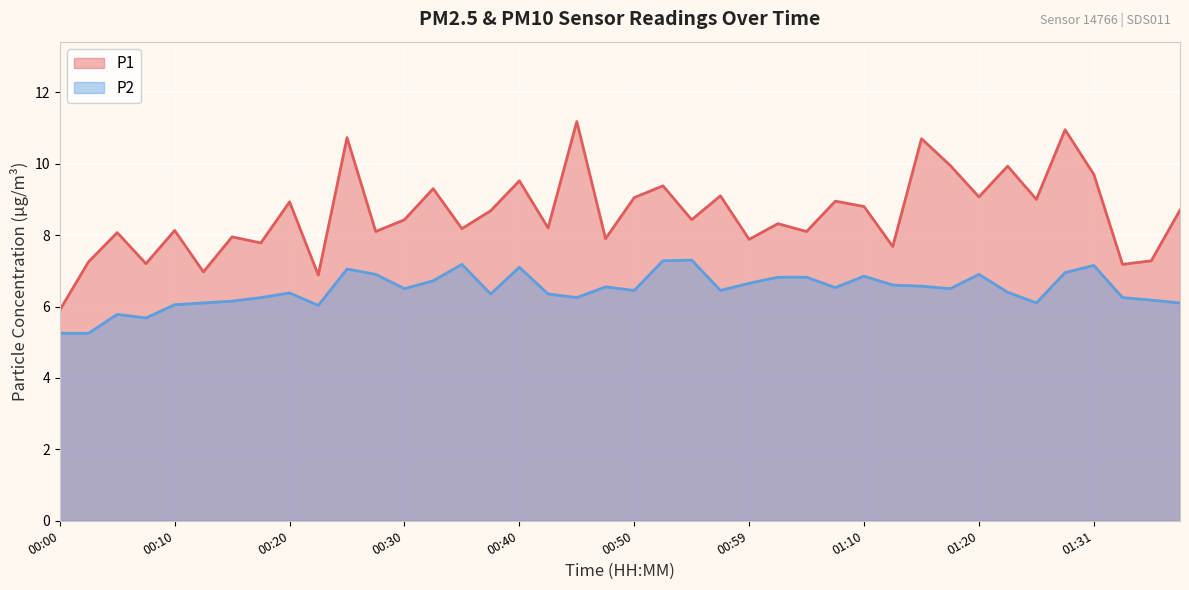

What is the lowest value of the P2 series?

5.2